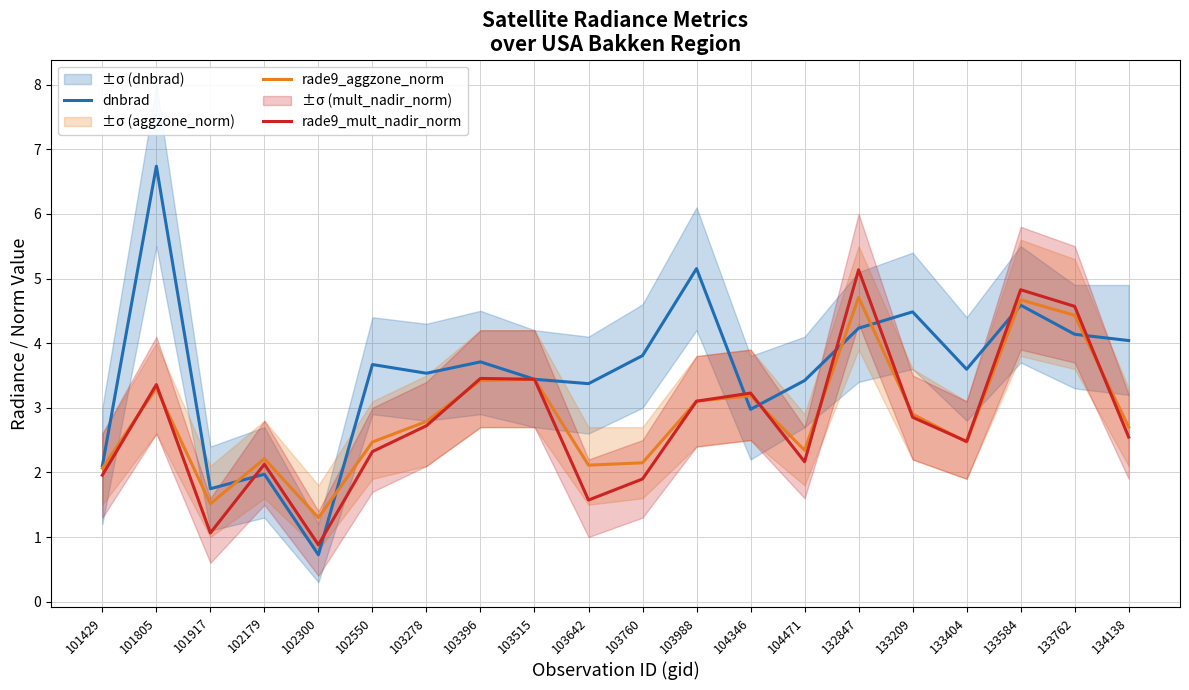

What is the spread (max minus min) of values at 104346?

0.3